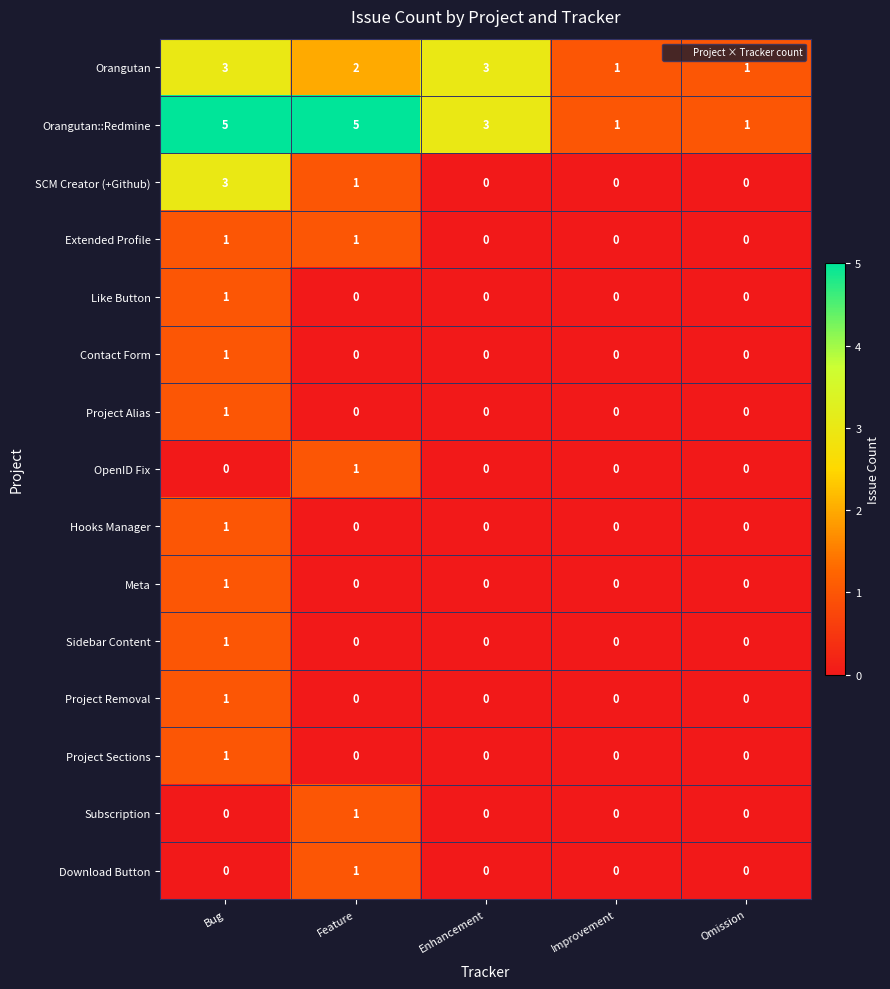

How many OpenID Fix values are between 0 and 1?

5